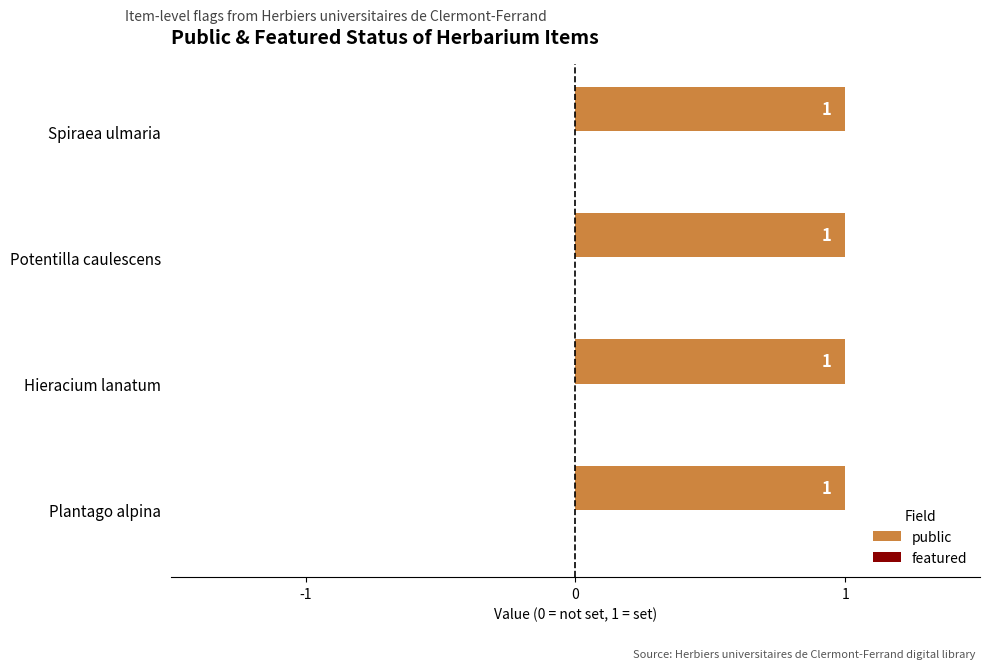

How many bars are there in total?

8